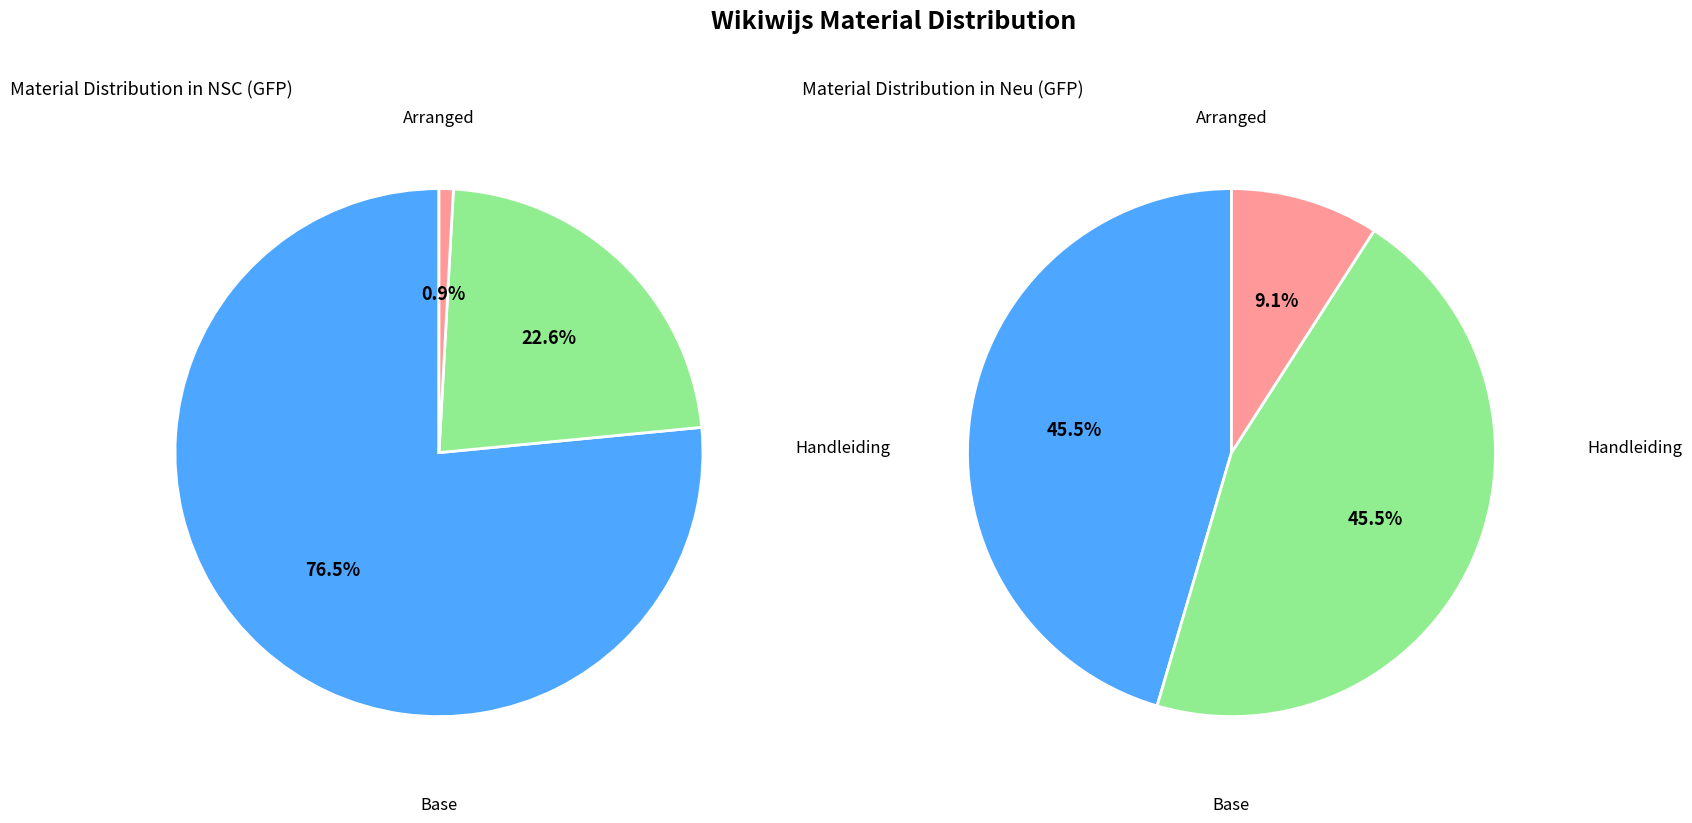

Is there a majority slice in this chart?

No